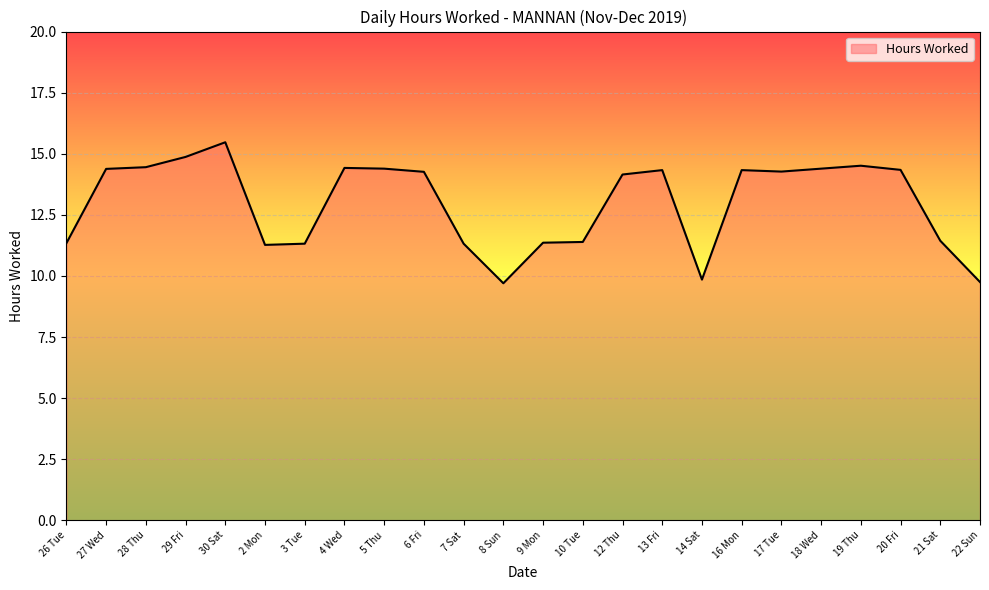

The chart shows a value of 9.8 at 22 Sun. True or false?

True